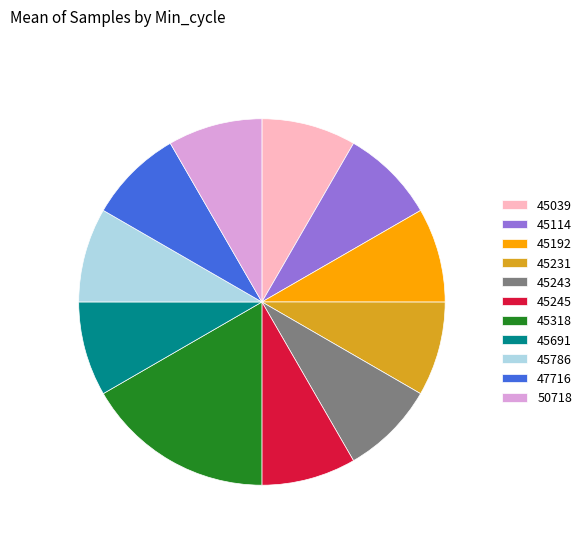

Is there any slice that represents more than half of the pie?

No